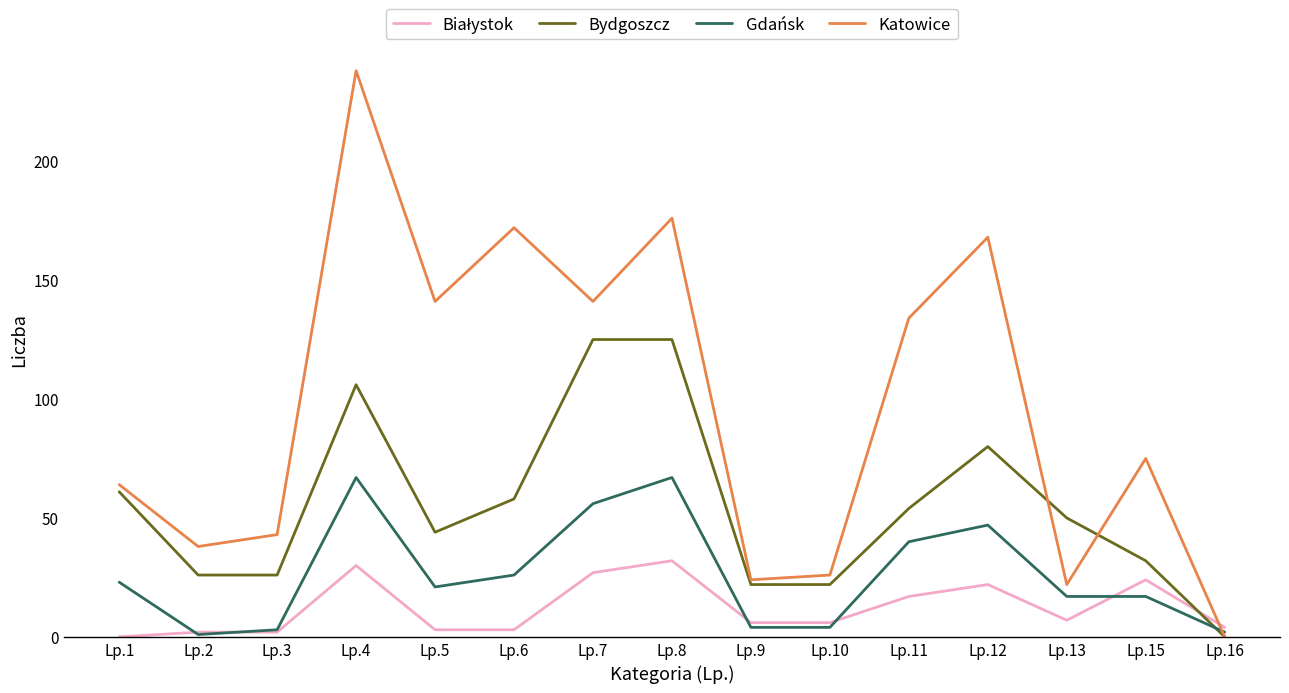

The value of Bydgoszcz at Lp.13 is 33. True or false?

False